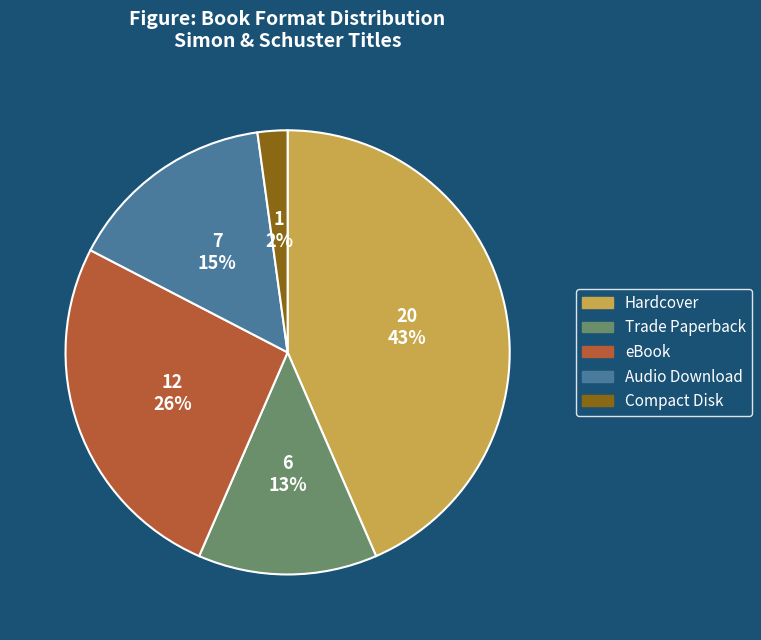

True or false: Hardcover accounts for 43% of the total.

True